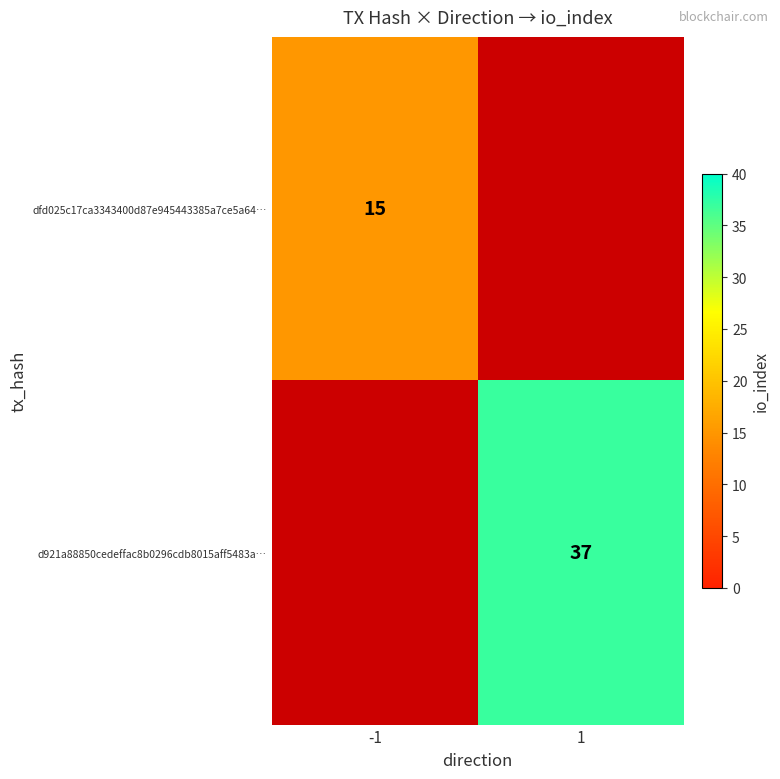

The value of d921a88850cedeffac8b0296cdb8015aff5483a… at 1 is 57. True or false?

False